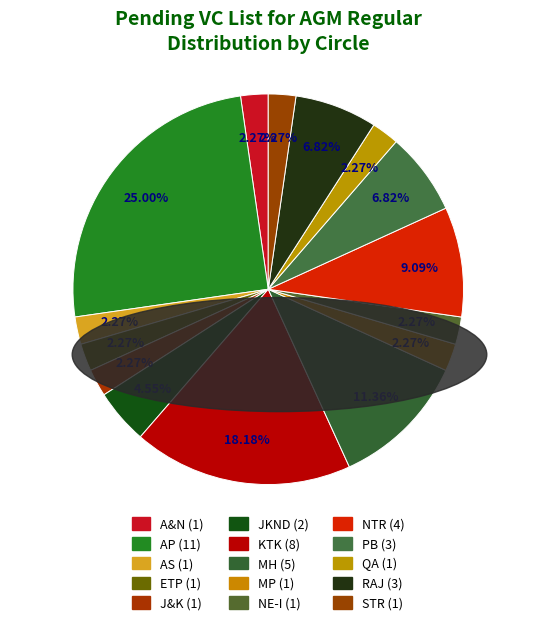

To the nearest percent, what is the average slice percentage?

7%